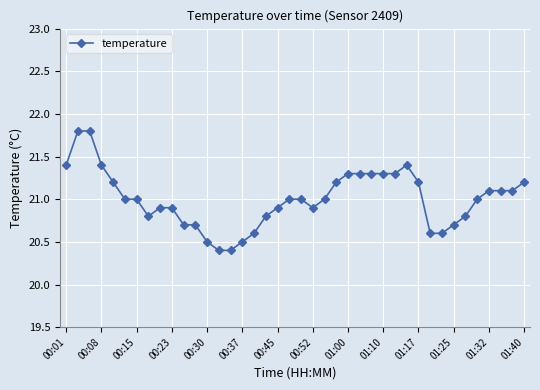

What is the value of the 3rd point from the left?

21.8